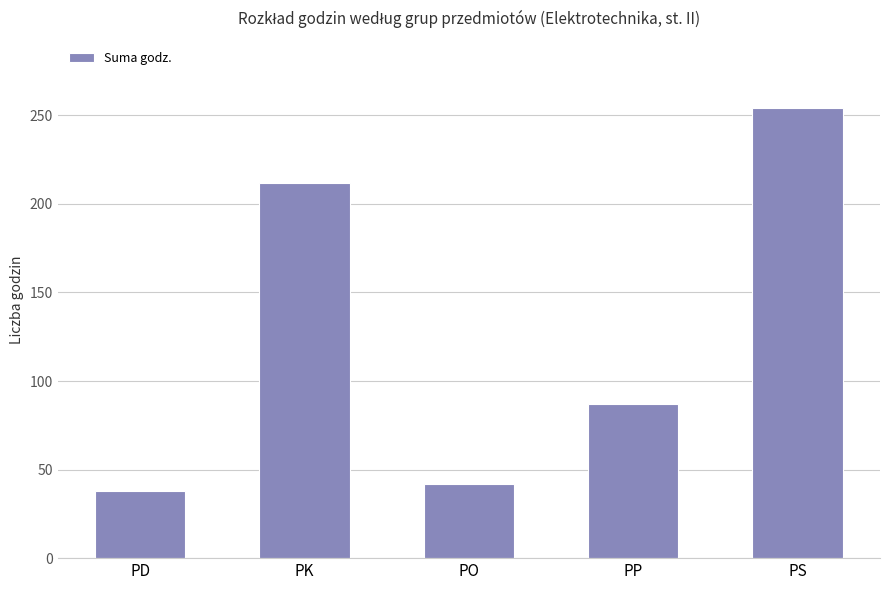

Reading left to right, transcribe all the data shown in this chart.

38	212	42	87	254